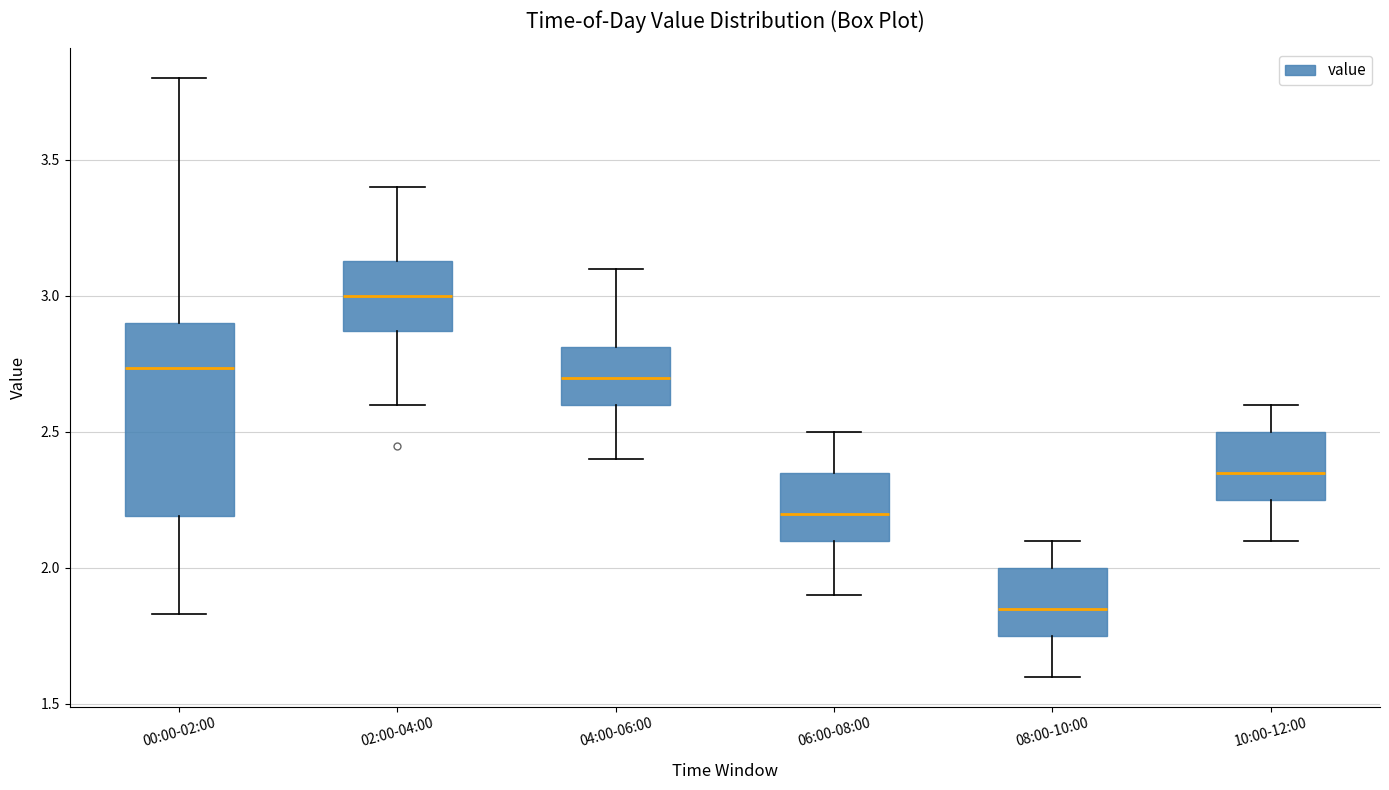

Where does the median line of the box for 04:00-06:00 sit on the y-axis? The values are not printed on the chart, so give them approximately, as read against the axis.

2.70